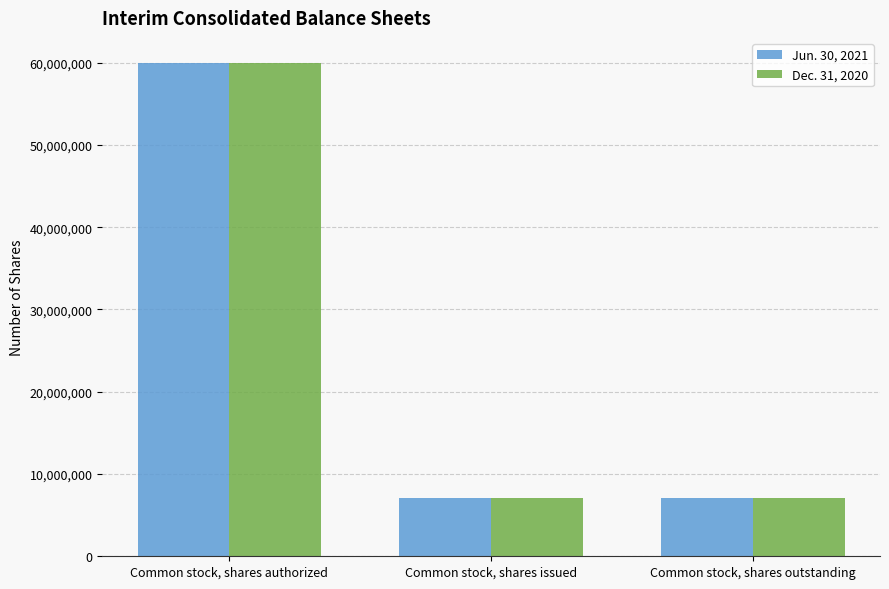

What is the label of the 2nd bar from the left?

Common stock, shares issued